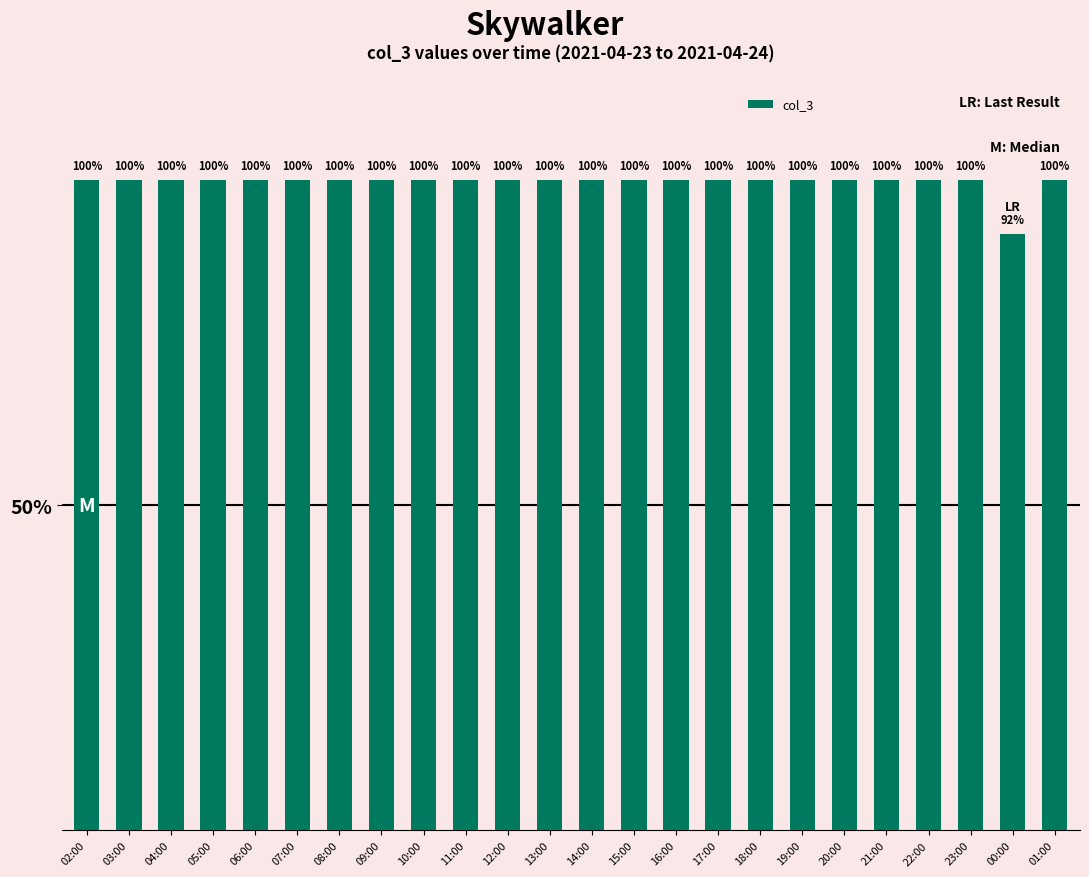

What is the label of the 21st bar from the right?

05:00